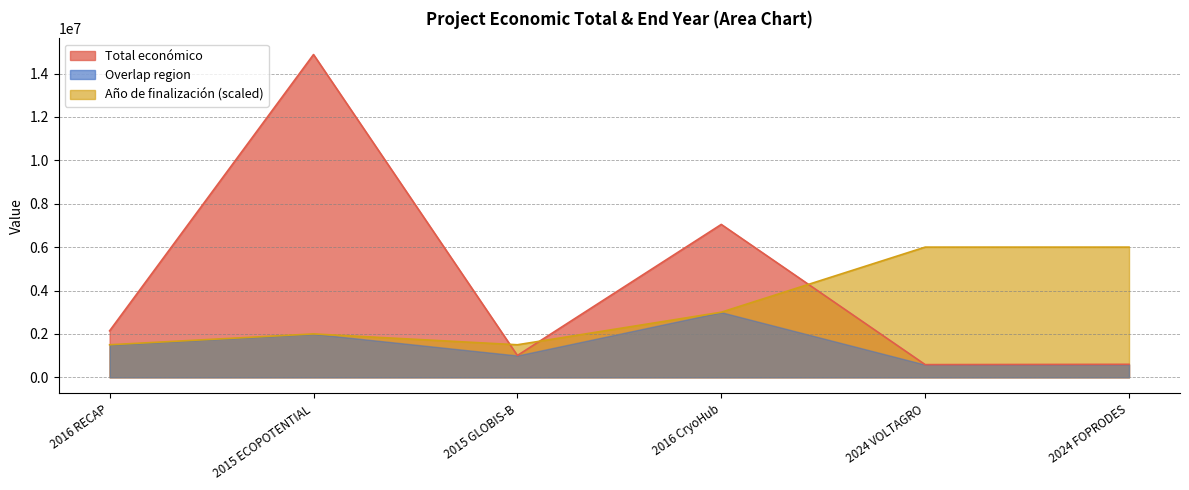

In Año de finalización, how many points are lower than both neighbors (excluding endpoints)?

1